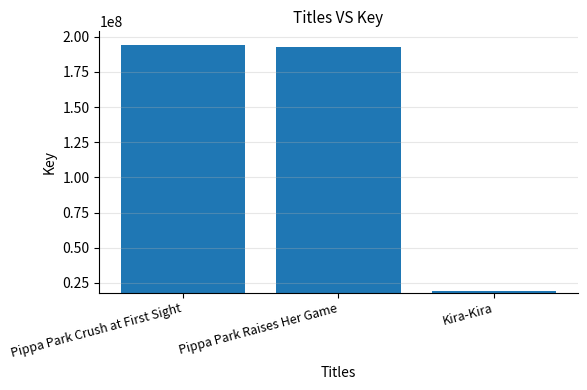

How many bars are there in total?

3